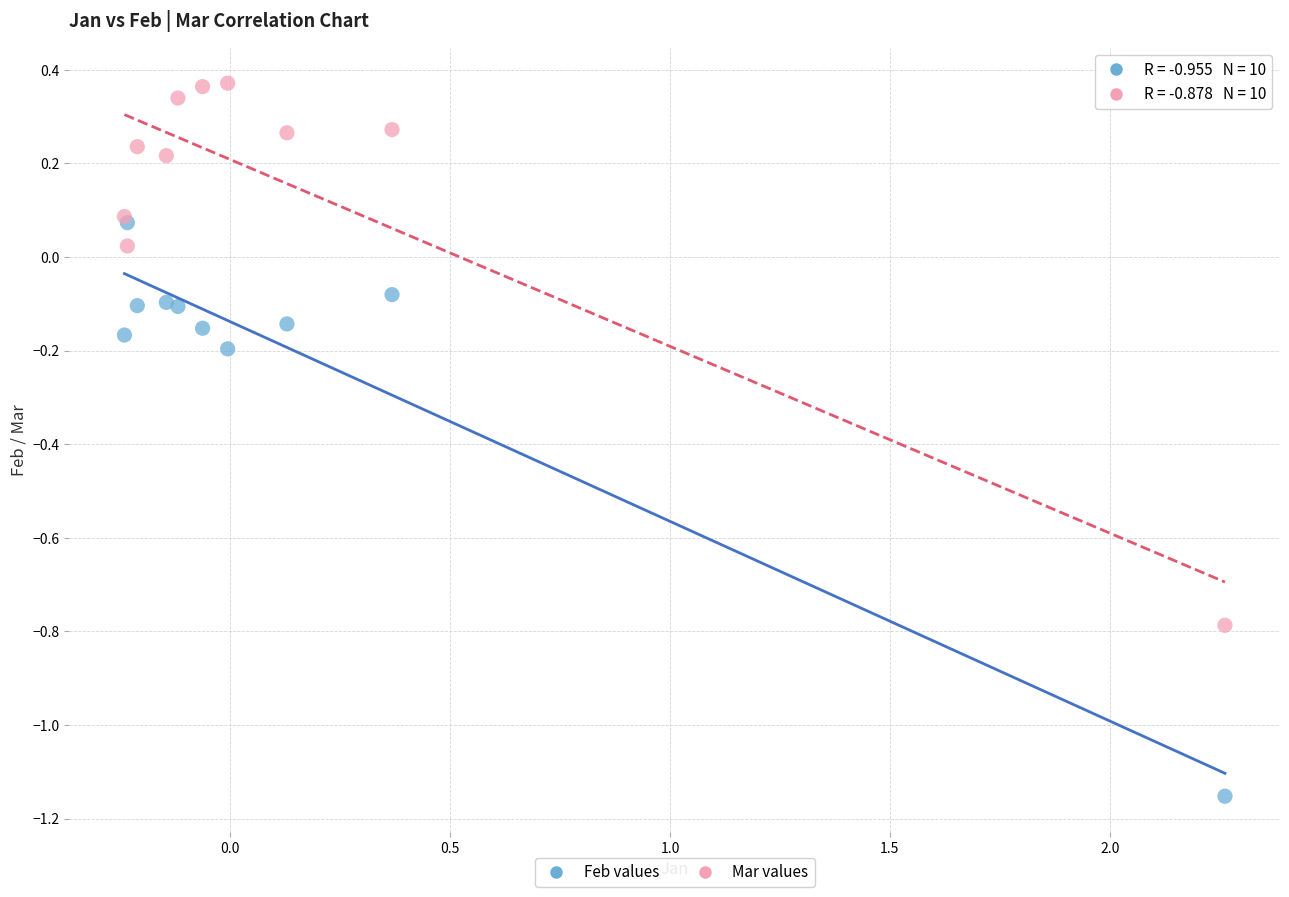

Which series reaches the maximum Y coordinate?

Mar values